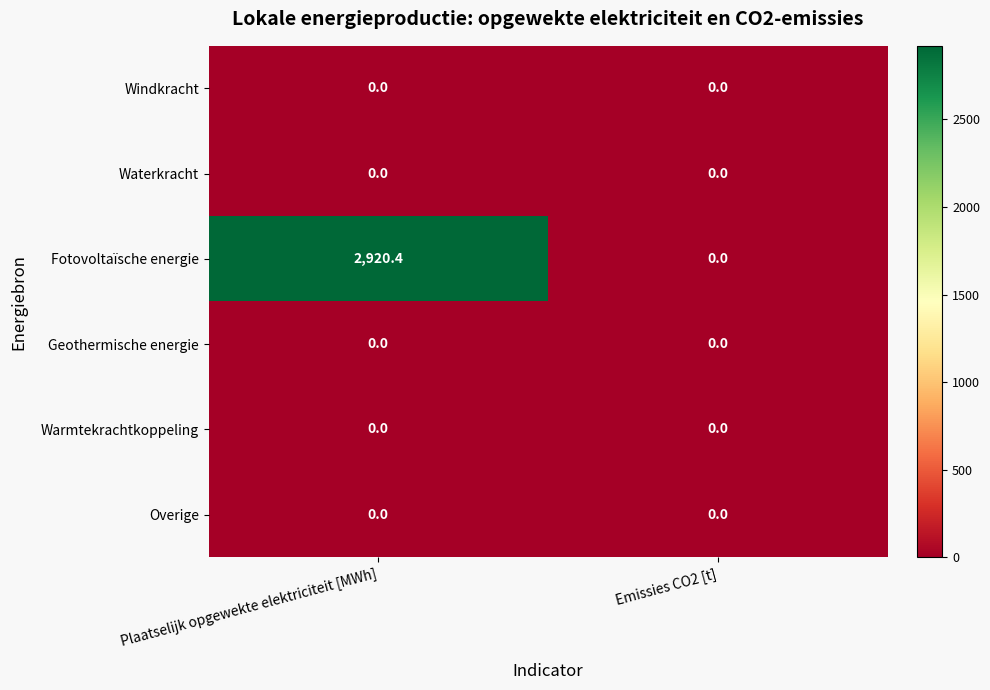

Reading left to right, extract all data points from this chart.

Windkracht: Plaatselijk opgewekte elektriciteit [MWh]=0.0	Emissies CO2 [t]=0.0
Waterkracht: Plaatselijk opgewekte elektriciteit [MWh]=0.0	Emissies CO2 [t]=0.0
Fotovoltaïsche energie: Plaatselijk opgewekte elektriciteit [MWh]=2920.4	Emissies CO2 [t]=0.0
Geothermische energie: Plaatselijk opgewekte elektriciteit [MWh]=0.0	Emissies CO2 [t]=0.0
Warmtekrachtkoppeling: Plaatselijk opgewekte elektriciteit [MWh]=0.0	Emissies CO2 [t]=0.0
Overige: Plaatselijk opgewekte elektriciteit [MWh]=0.0	Emissies CO2 [t]=0.0